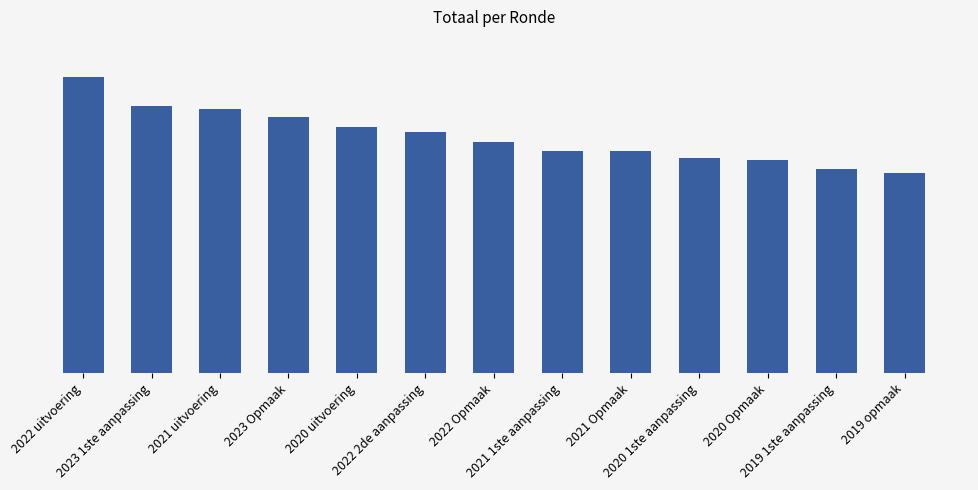

What is the change in value from 2022 uitvoering to 2021 uitvoering?

-603371